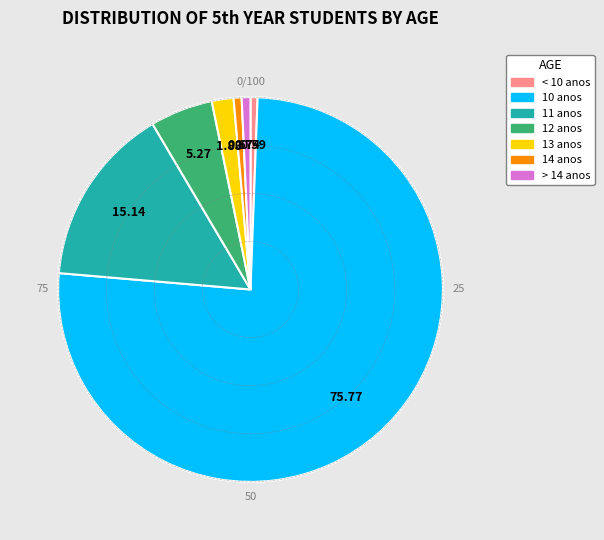

The 12 anos slice represents 16% of the pie. True or false?

False